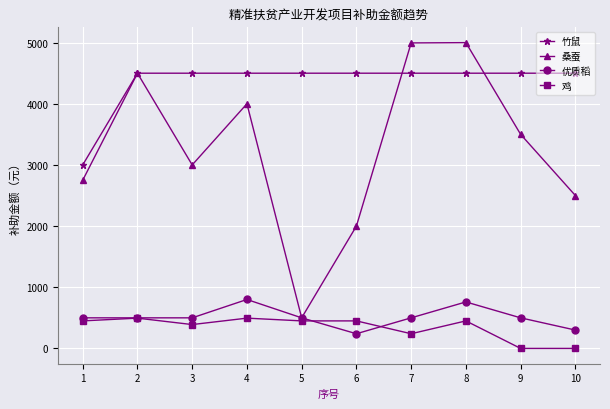

At which category is the sum across all series the highest?

8